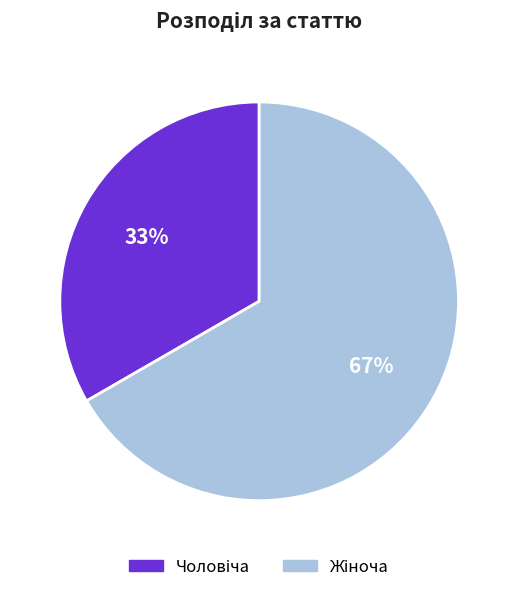

To the nearest percent, what is the average slice percentage?

50%